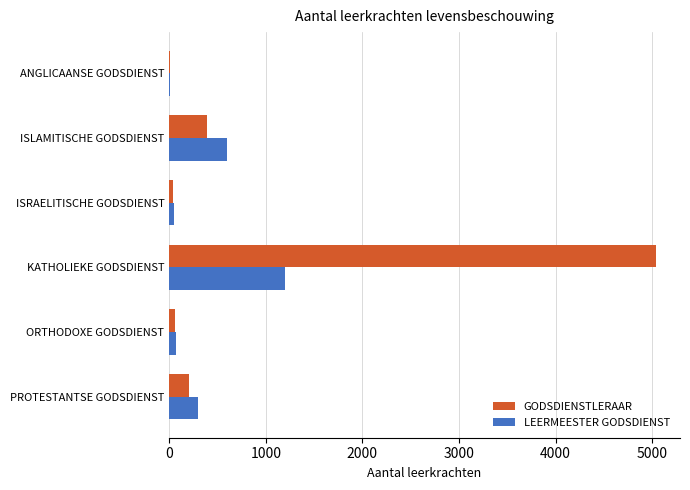

How many categories are shown in the chart?

6